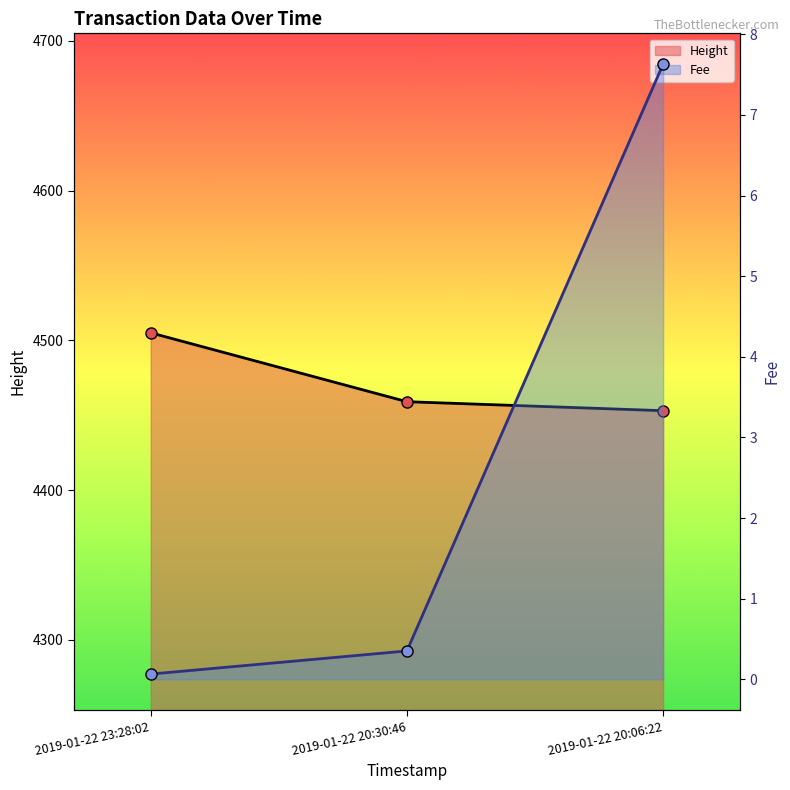

List the series in order of their overall mean, highest first.

Height, Fee